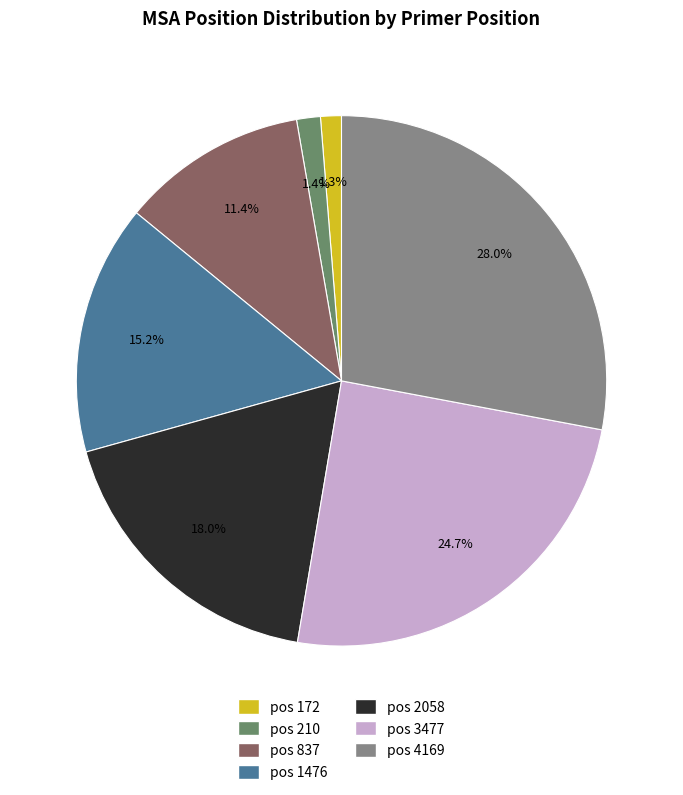

Is the sum of pos 172 and pos 4169 greater than half?

No